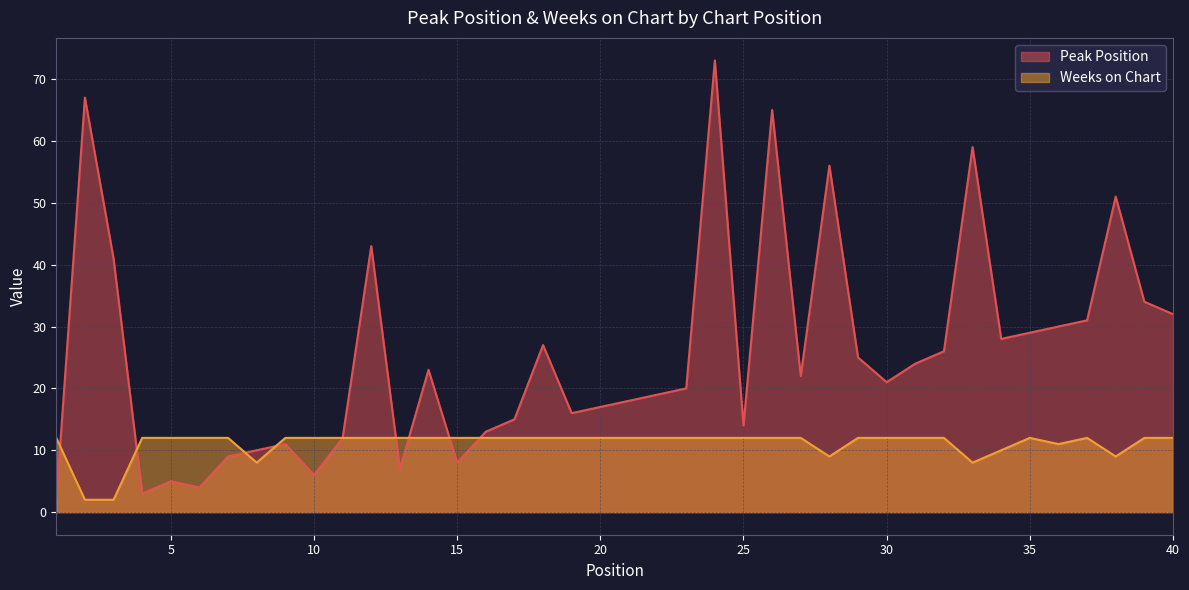

Between 3 and 20, which series saw the biggest shift?

Peak Position